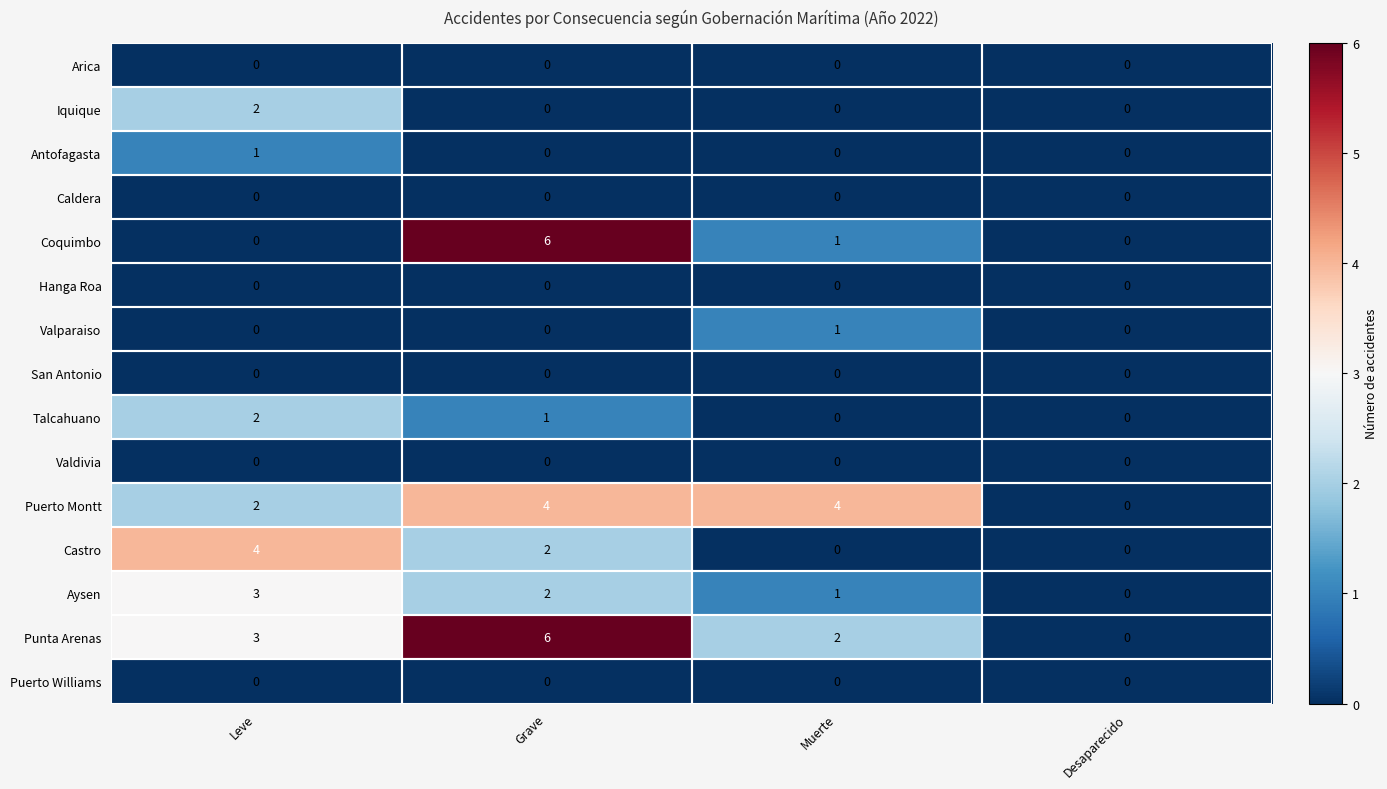

What is the maximum value shown in the chart?

6